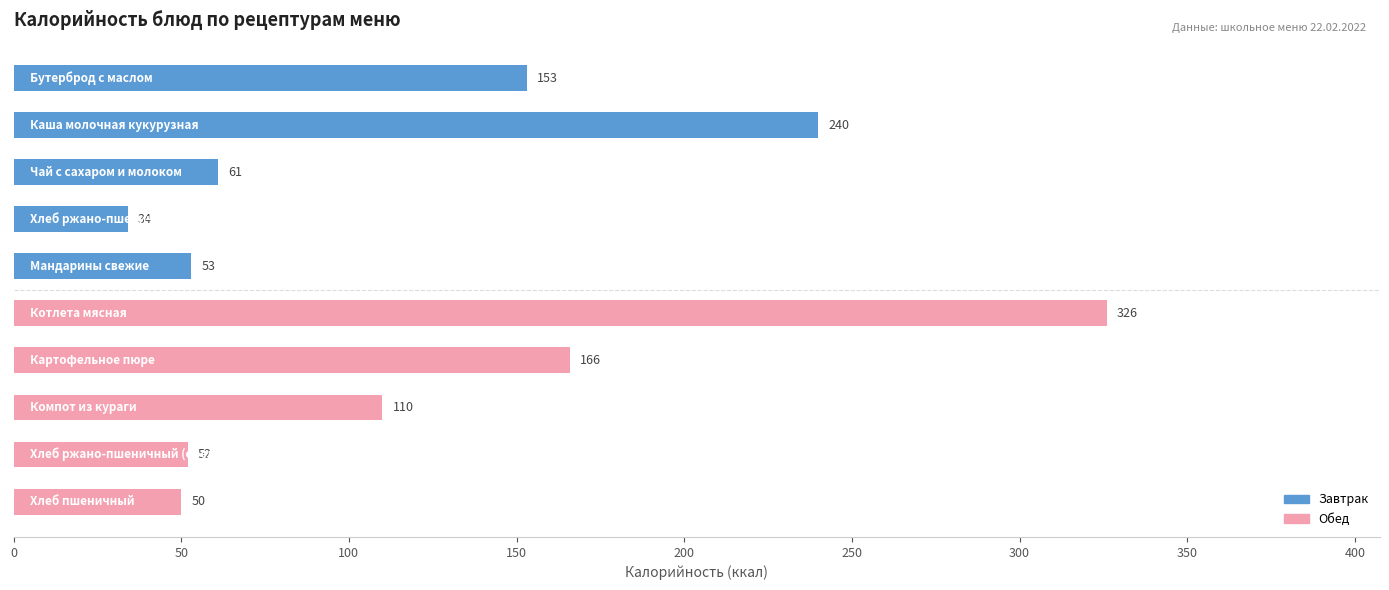

Reading top to bottom, what are all the values shown in this chart?

153	240	61	34	53	326	166	110	52	50